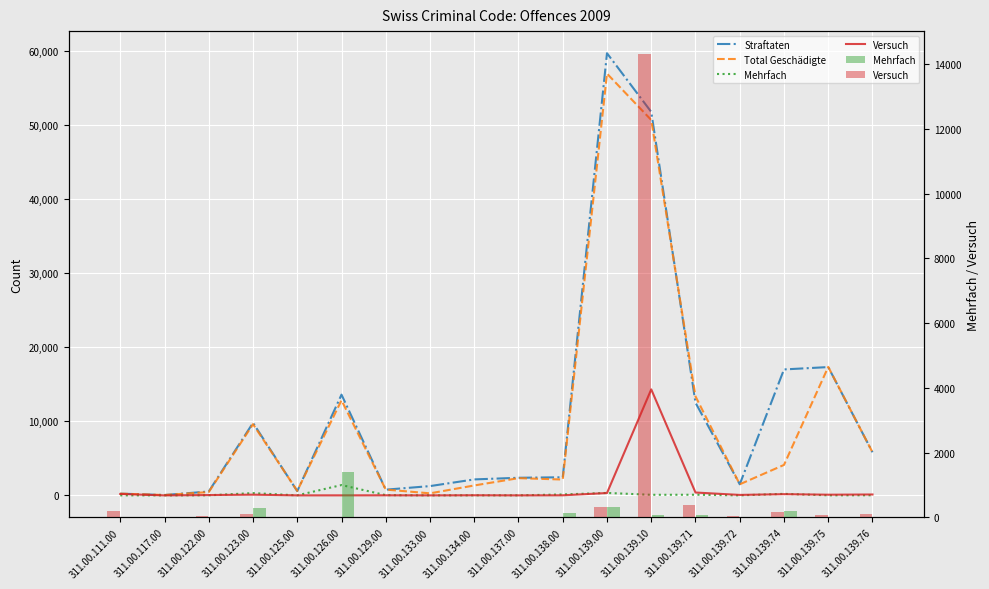

What is the difference between the highest and lowest values at 311.00.111.00?

234